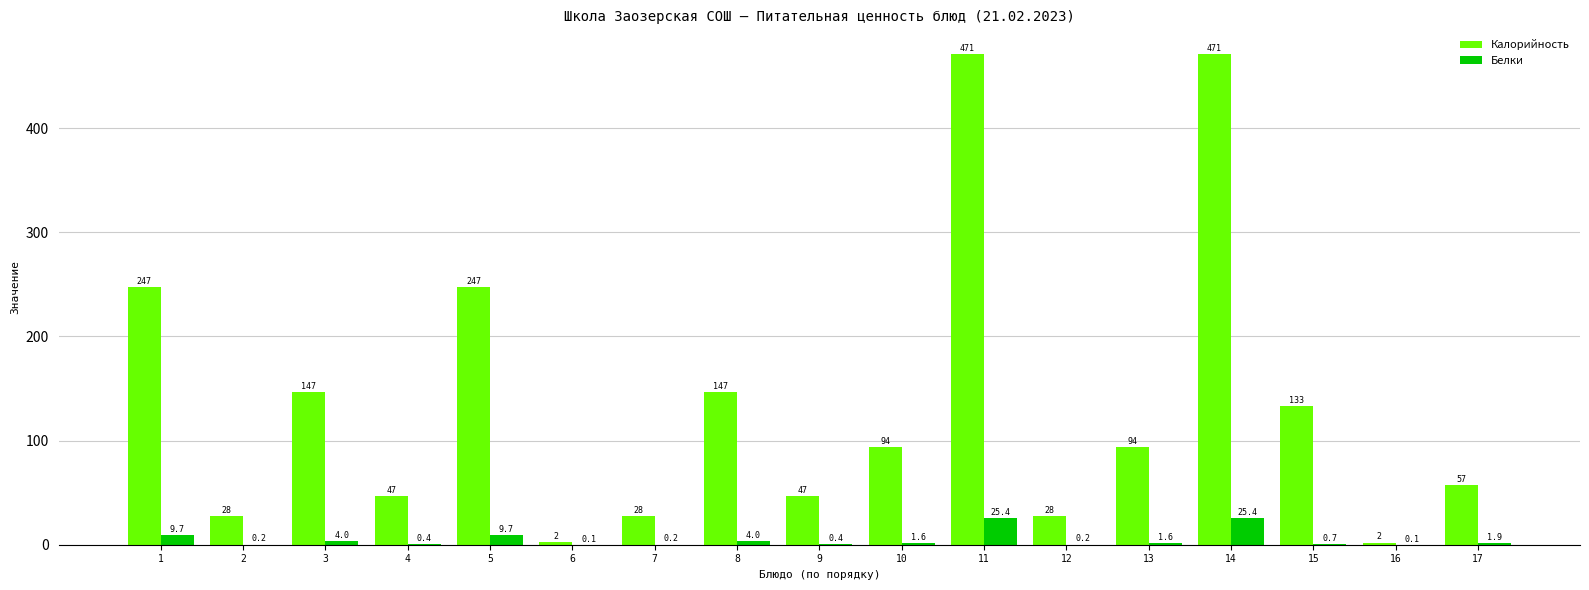

Count the number of categories in the chart.

17